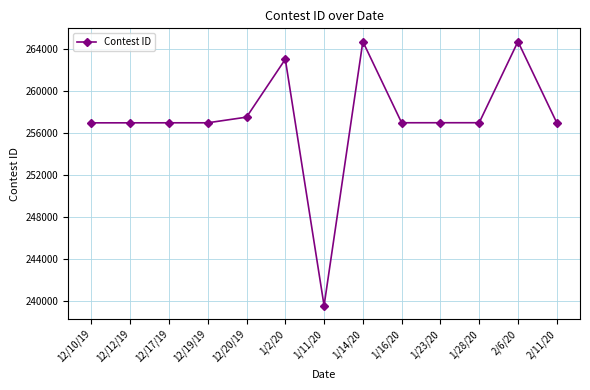

True or false: the data has more than 0 interior local peaks.

True